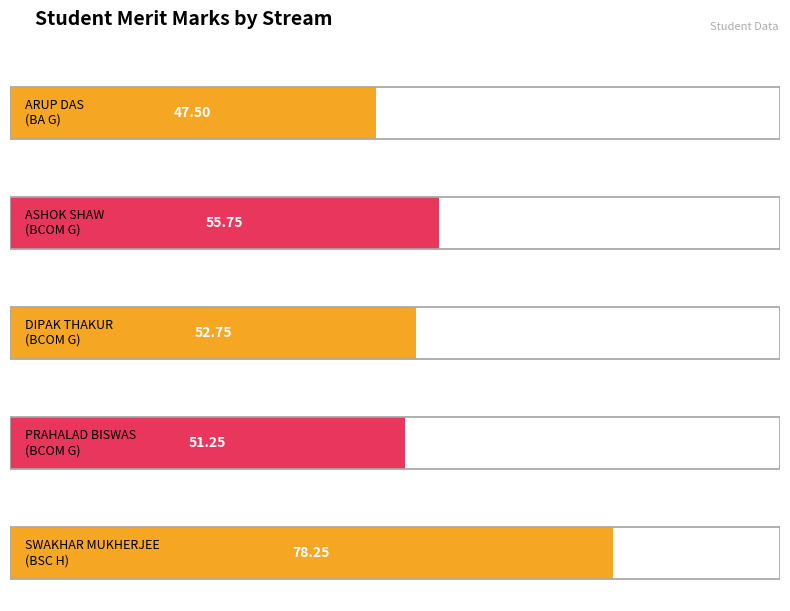

List the labels in order of value, largest first.

BSC H, BCOM G, BCOM G, BCOM G, BA G